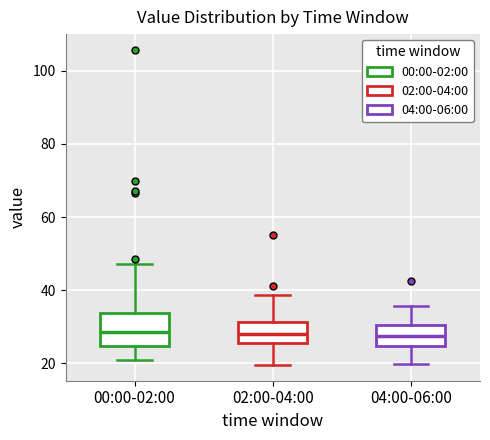

Where is the lower edge of the box for 00:00-02:00 on the y-axis? The values are not printed on the chart, so give them approximately, as read against the axis.

24